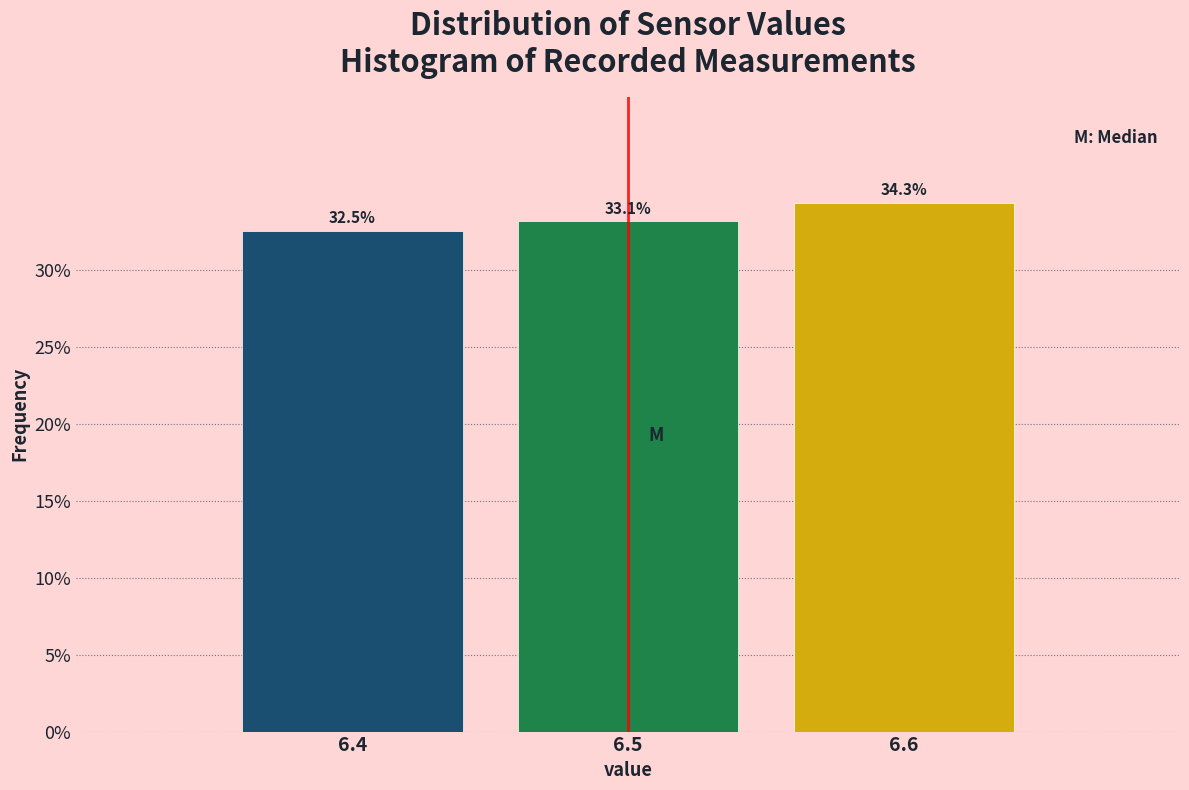

Reading left to right, transcribe all the data shown in this chart.

6.4=32.5	6.5=33.1	6.6=34.3